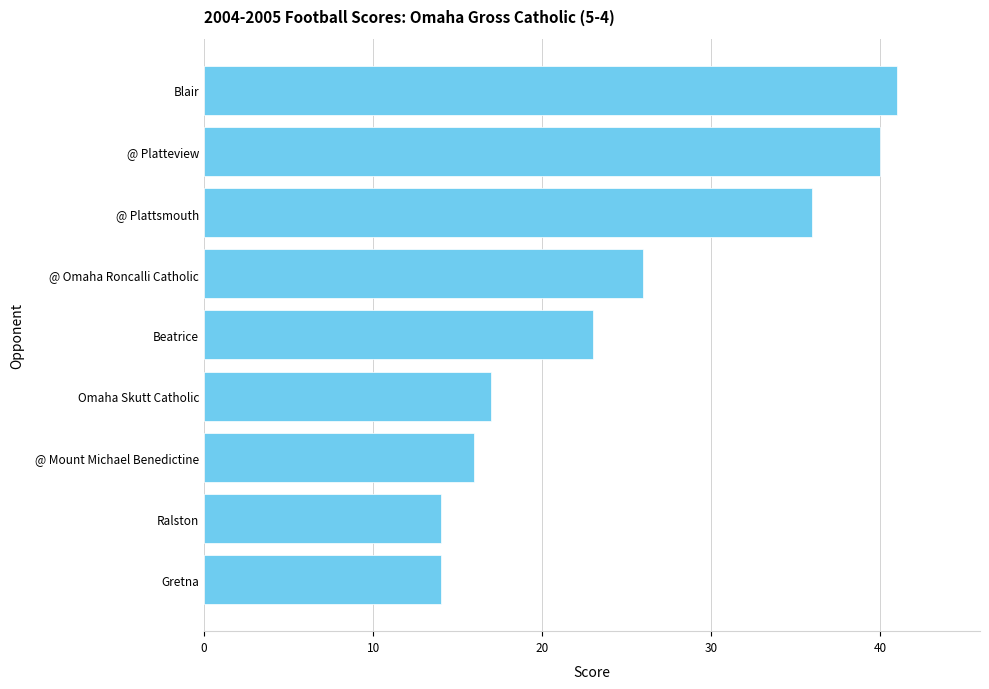

What is the difference between the maximum and minimum values?

27